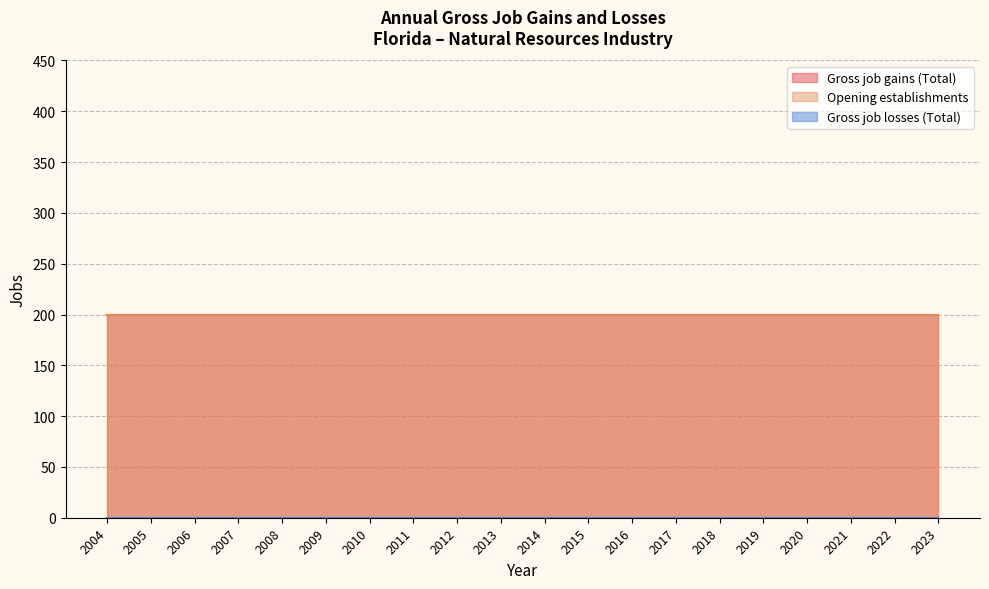

True or false: Gross job losses (Total) has more than 0 points higher than both neighbors.

False